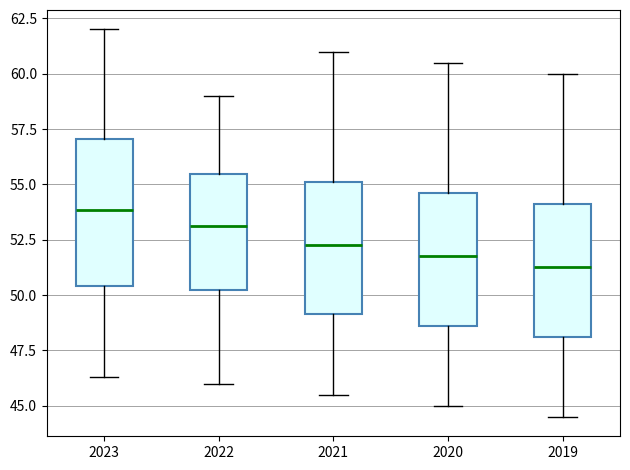

Where does the lower whisker of the box at x = 2021 end on the y-axis? The values are not printed on the chart, so give them approximately, as read against the axis.

45.5